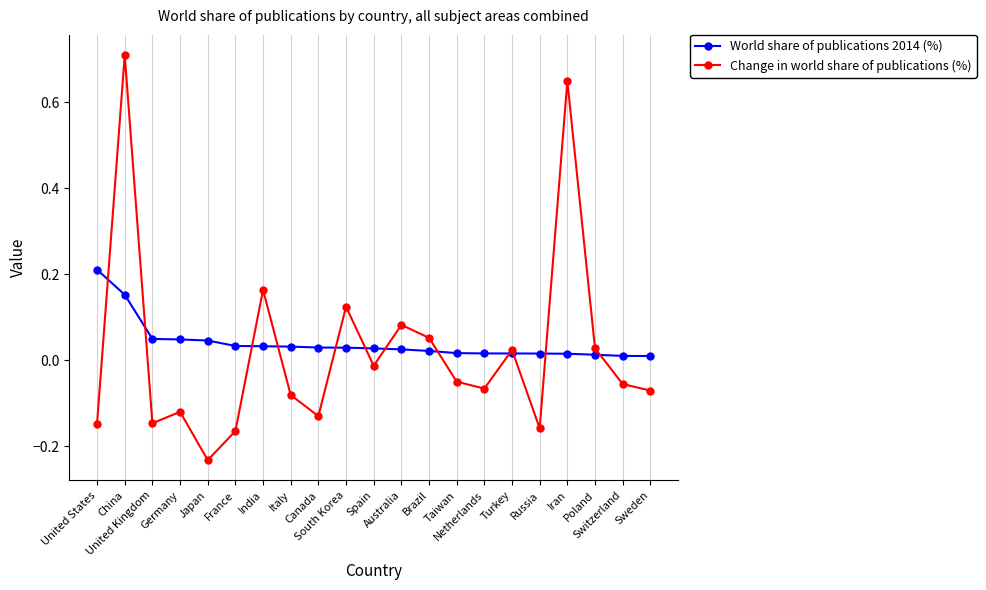

List the series in order of their peak value, lowest first.

World share of publications 2014 (%), Change in world share of publications (%)